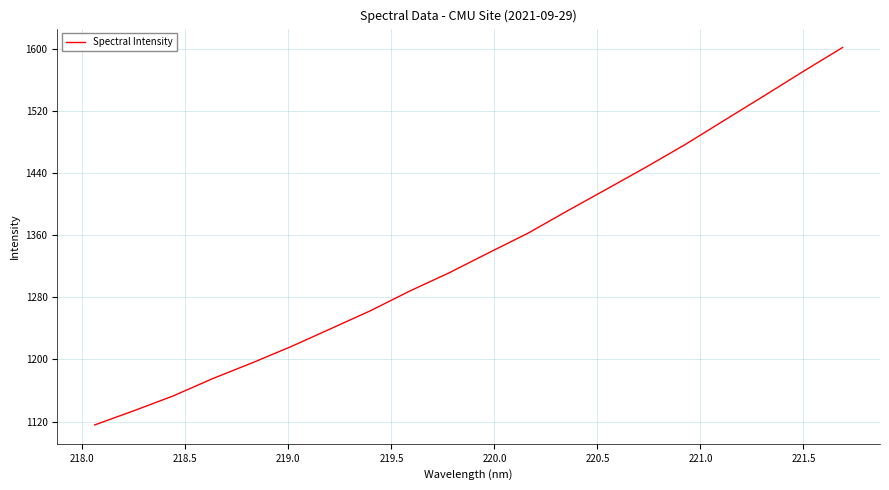

What is the difference between the maximum and minimum values?

486.5